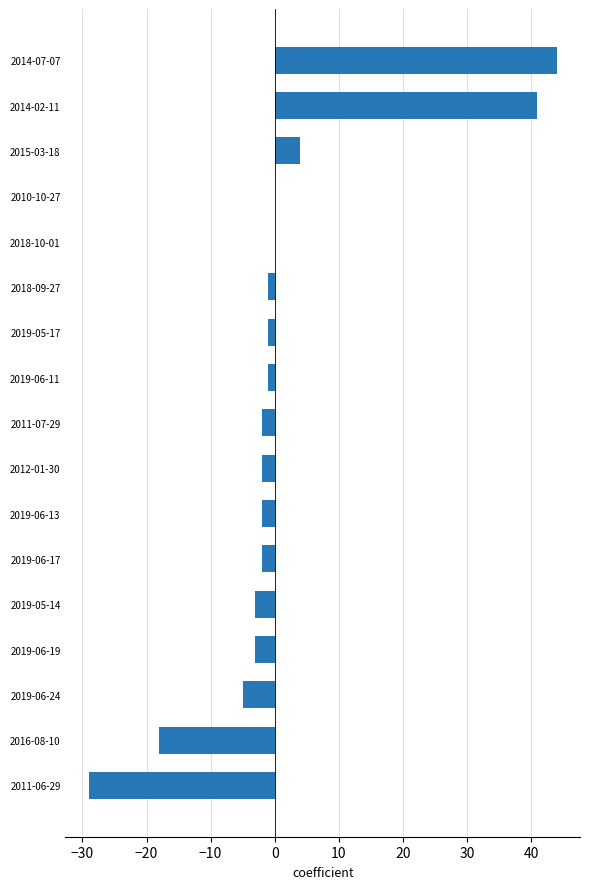

Reading top to bottom, transcribe all the data shown in this chart.

2014-07-07=44	2014-02-11=41	2015-03-18=4	2010-10-27=0	2018-10-01=0	2018-09-27=-1	2019-05-17=-1	2019-06-11=-1	2011-07-29=-2	2012-01-30=-2	2019-06-13=-2	2019-06-17=-2	2019-05-14=-3	2019-06-19=-3	2019-06-24=-5	2016-08-10=-18	2011-06-29=-29